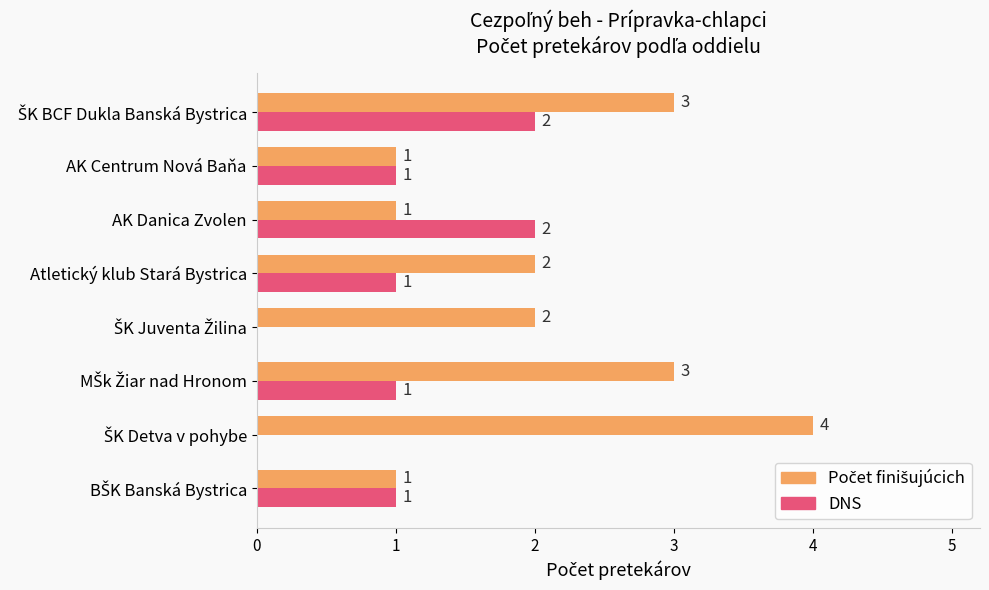

What is the maximum value shown in the chart?

4